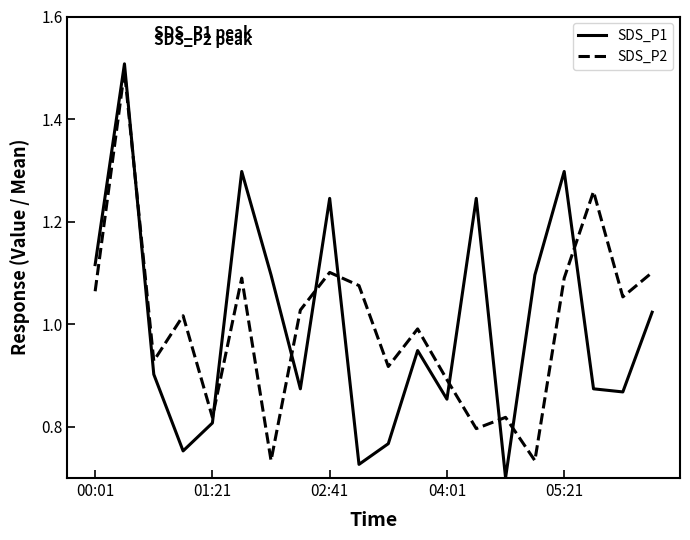

Does the chart display data point markers on the line(s)?

No